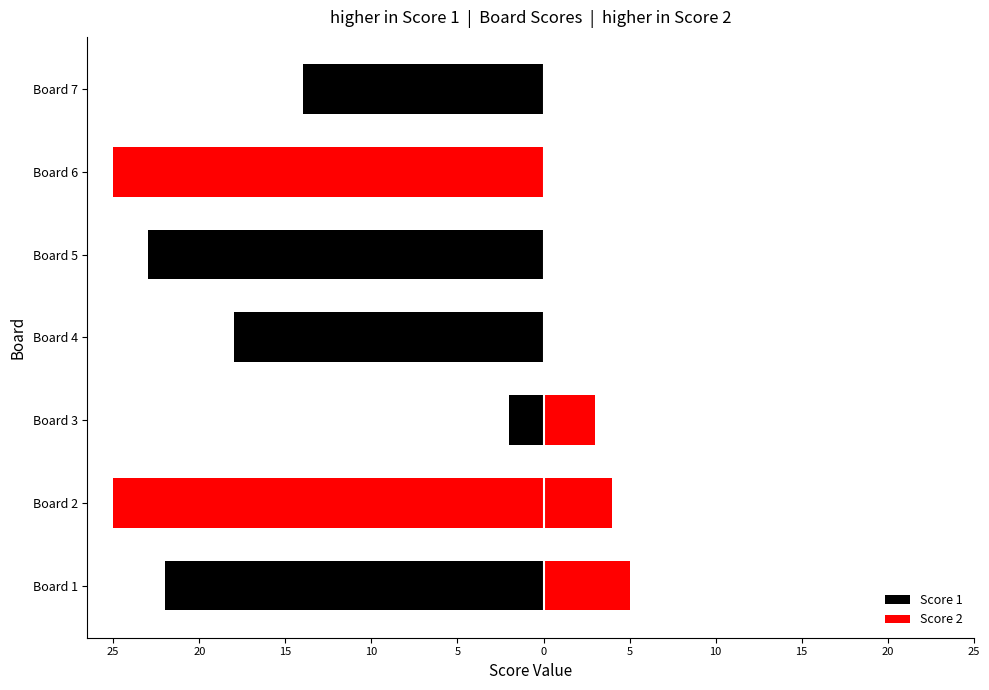

At Board 3, list the series in order from smallest to largest.

Score 1, Score 2